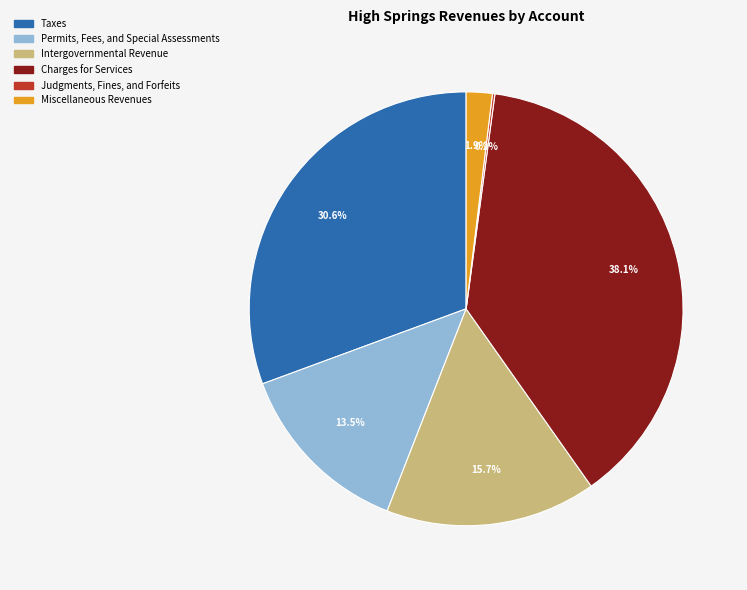

What is the total percentage of Intergovernmental Revenue and Permits, Fees, and Special Assessments?

29.2%